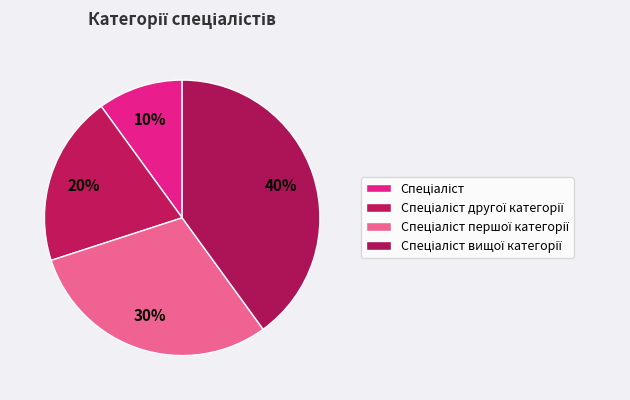

True or false: Спеціаліст вищої категорії accounts for 31% of the total.

False